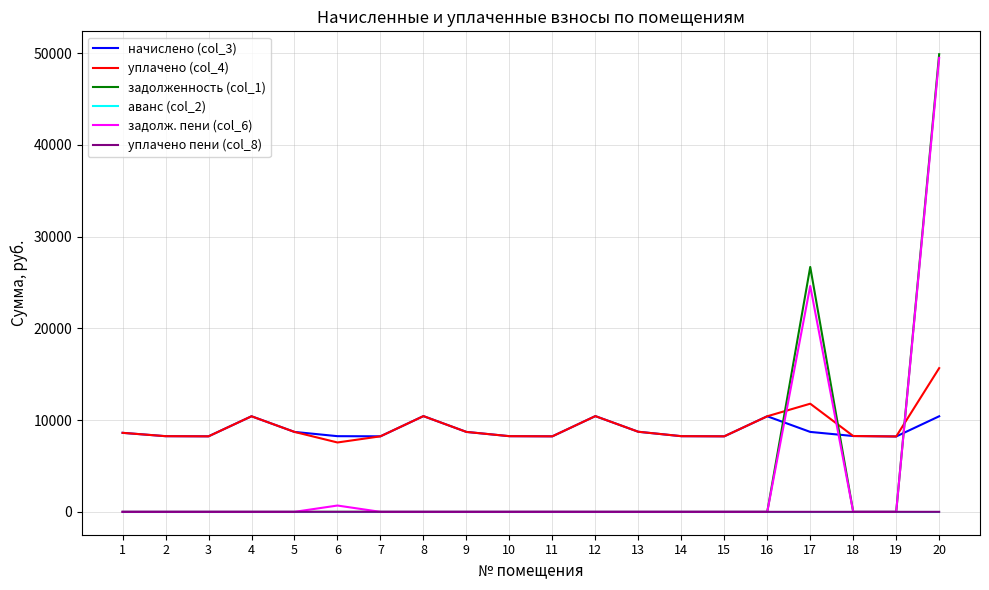

True or false: уплачено (col_4) and уплачено пени (col_8) cross at least once.

False